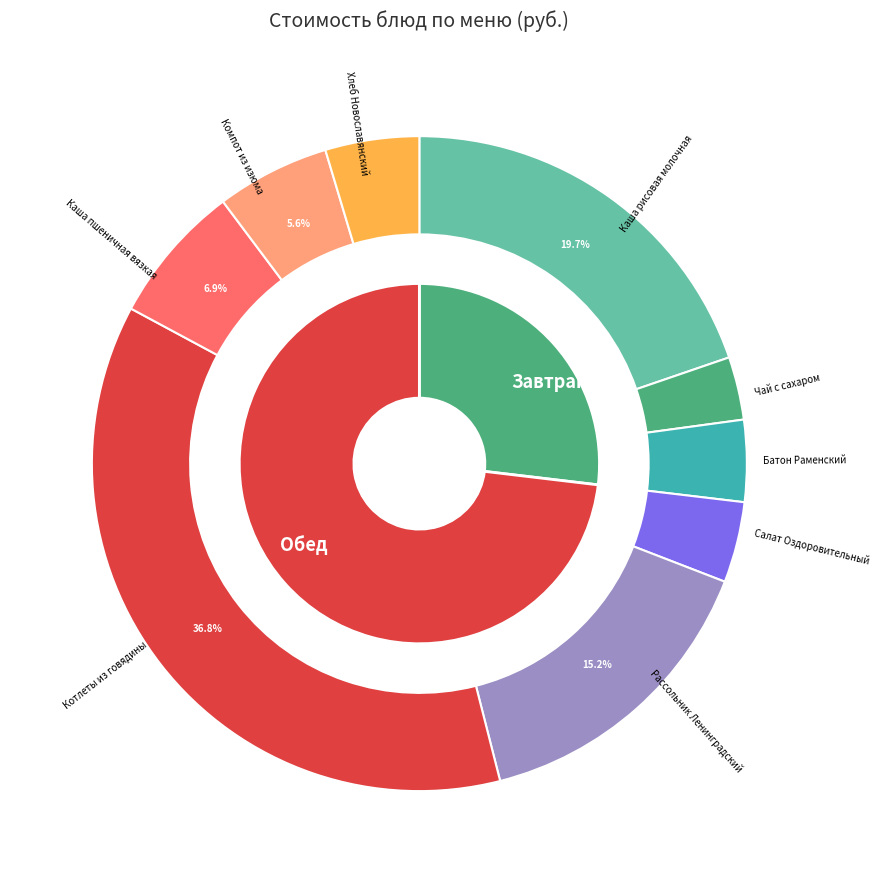

The Каша пшеничная вязкая slice represents 17% of the pie. True or false?

False